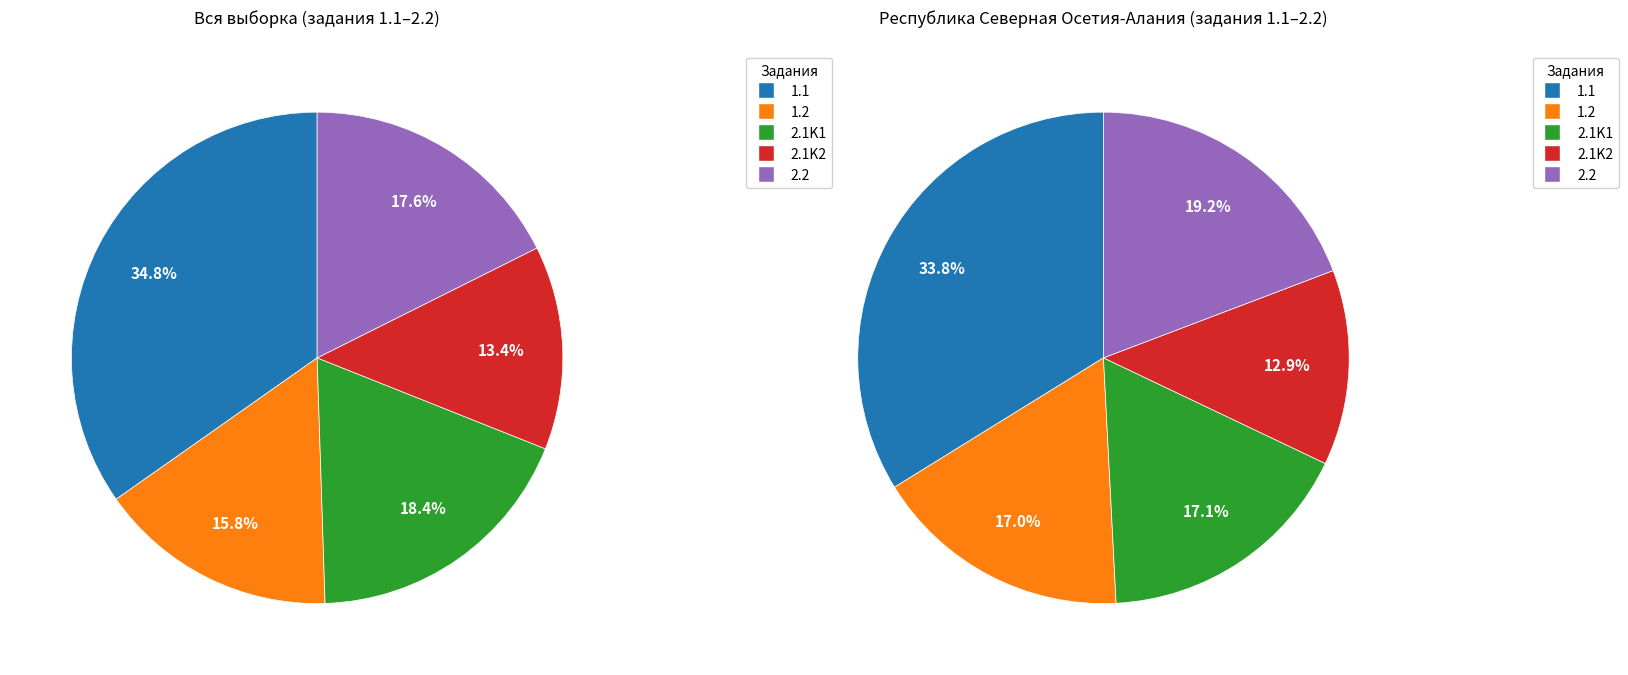

Count the number of slices in the pie.

5